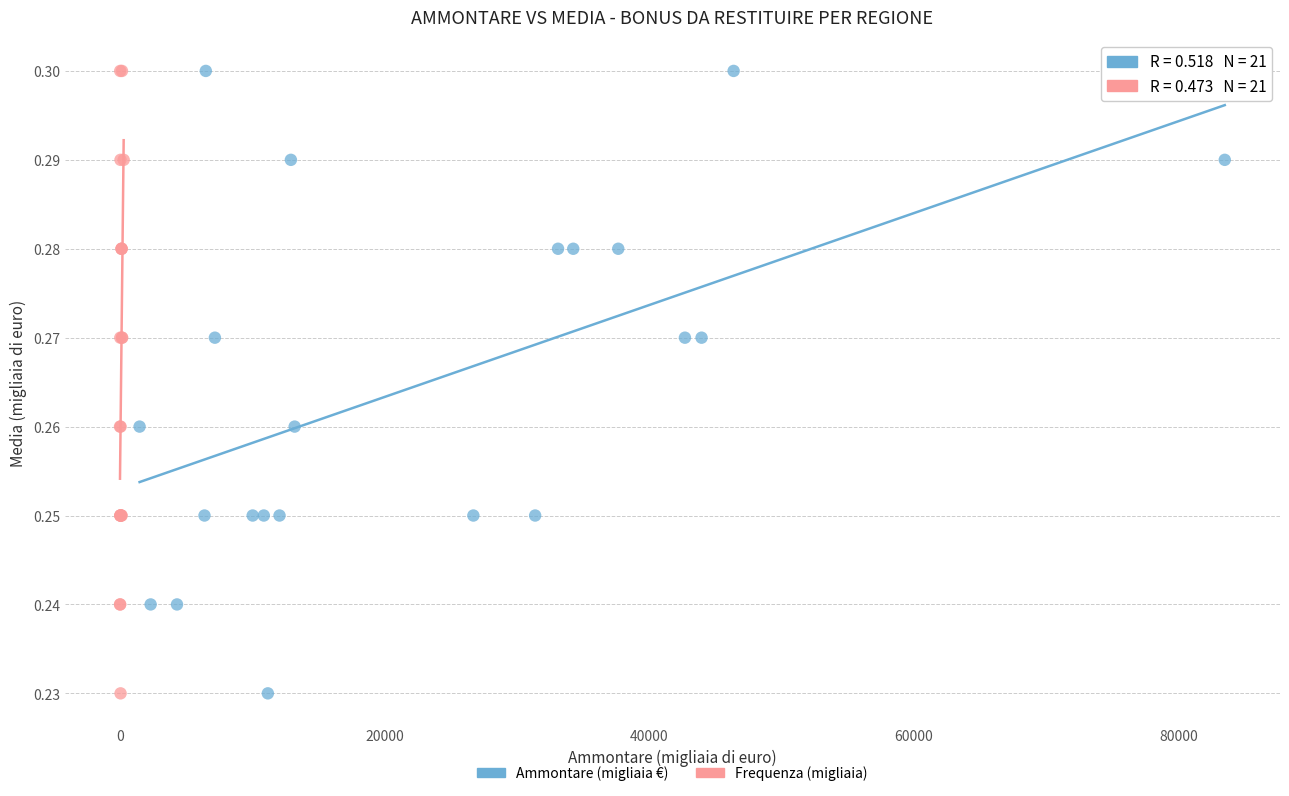

What are all the series names shown in the legend?

Ammontare (migliaia €), Frequenza (migliaia)